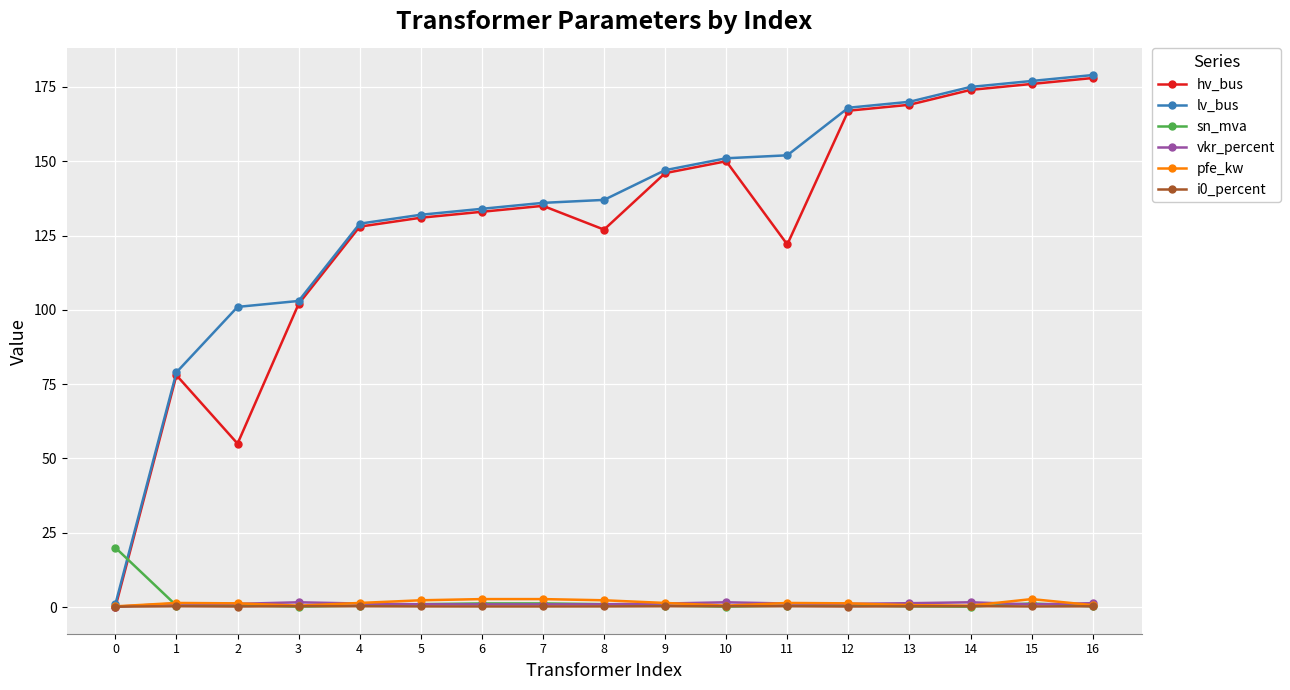

What is the value of the i0_percent point at the 3rd from the left?

0.2